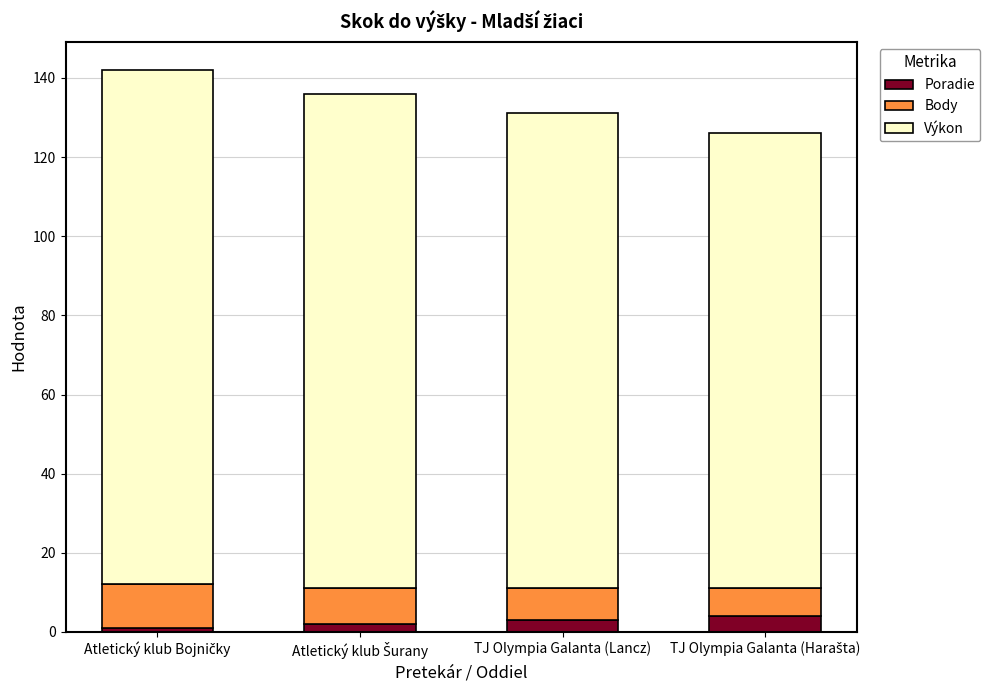

What is the difference between the maximum and minimum values in the Poradie series?

3